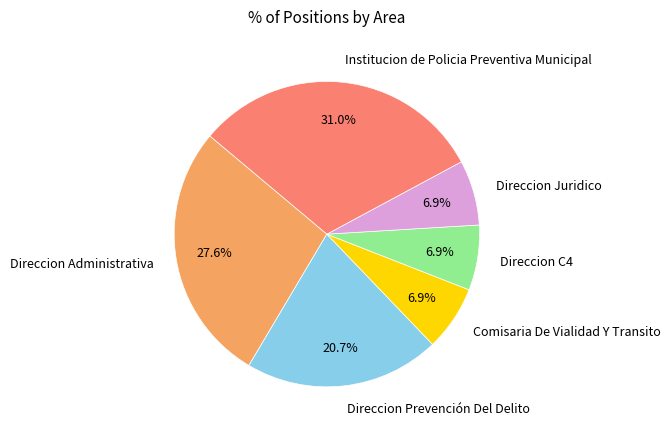

True or false: Direccion C4 accounts for 7% of the total.

True